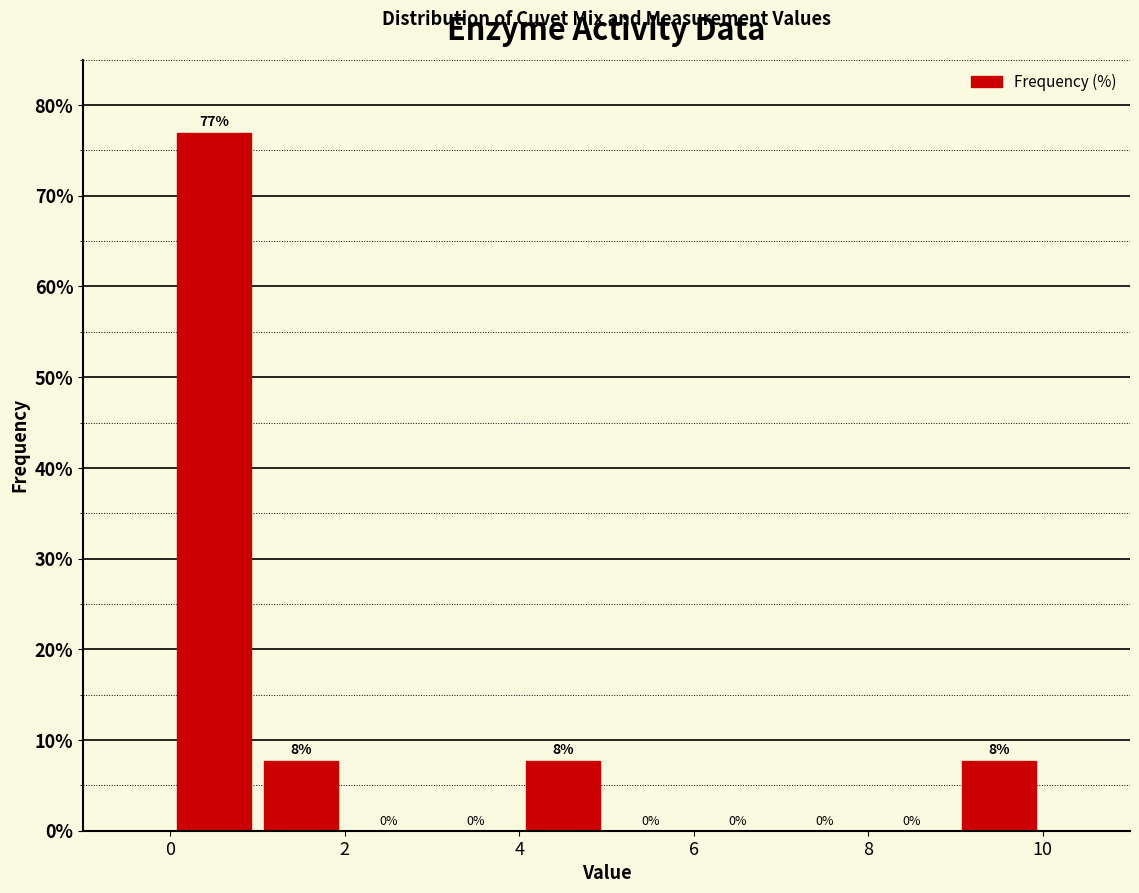

Over which range of the x-axis is the bar tallest?

0 to 1